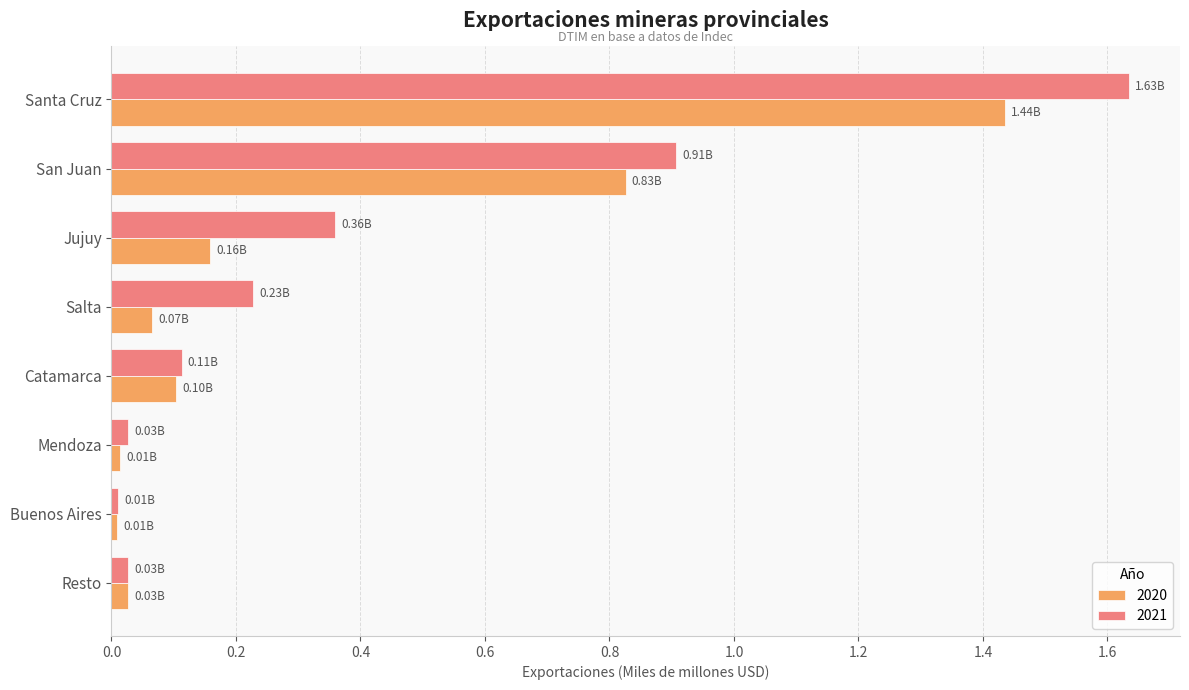

At which label does 2020 reach its peak?

Santa Cruz